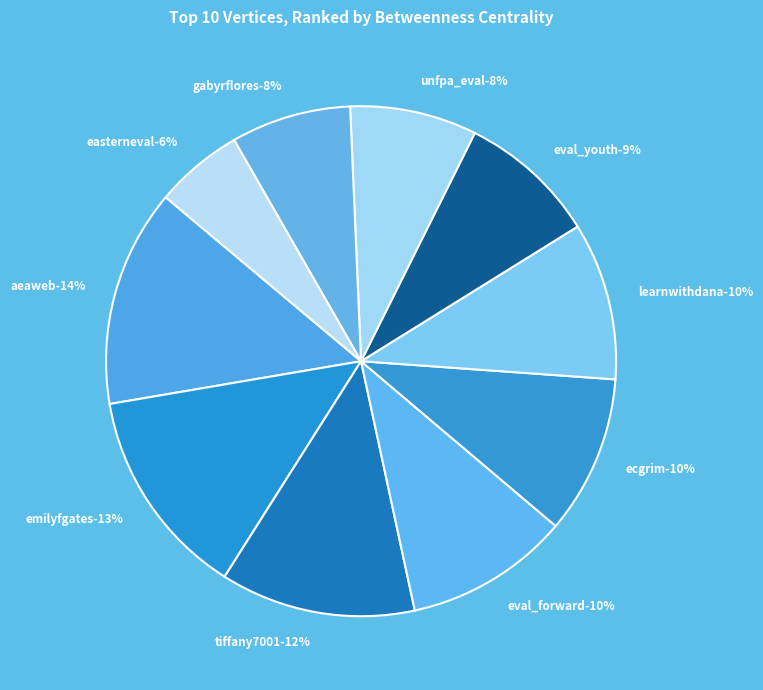

Which category has the smallest portion of the pie?

easterneval